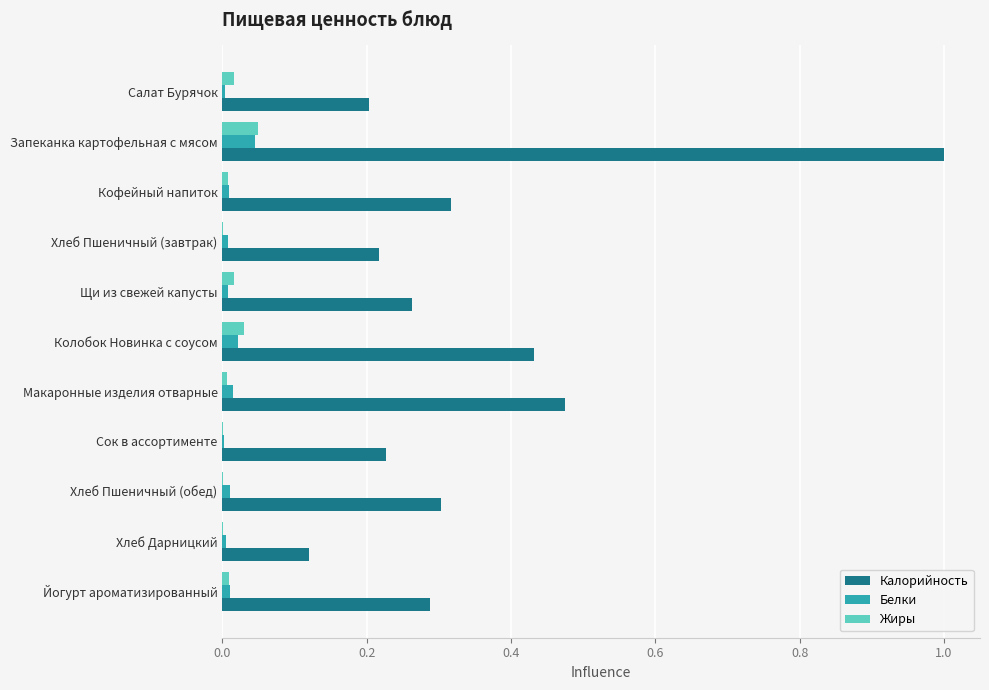

What is the maximum value shown in the chart?

1.0